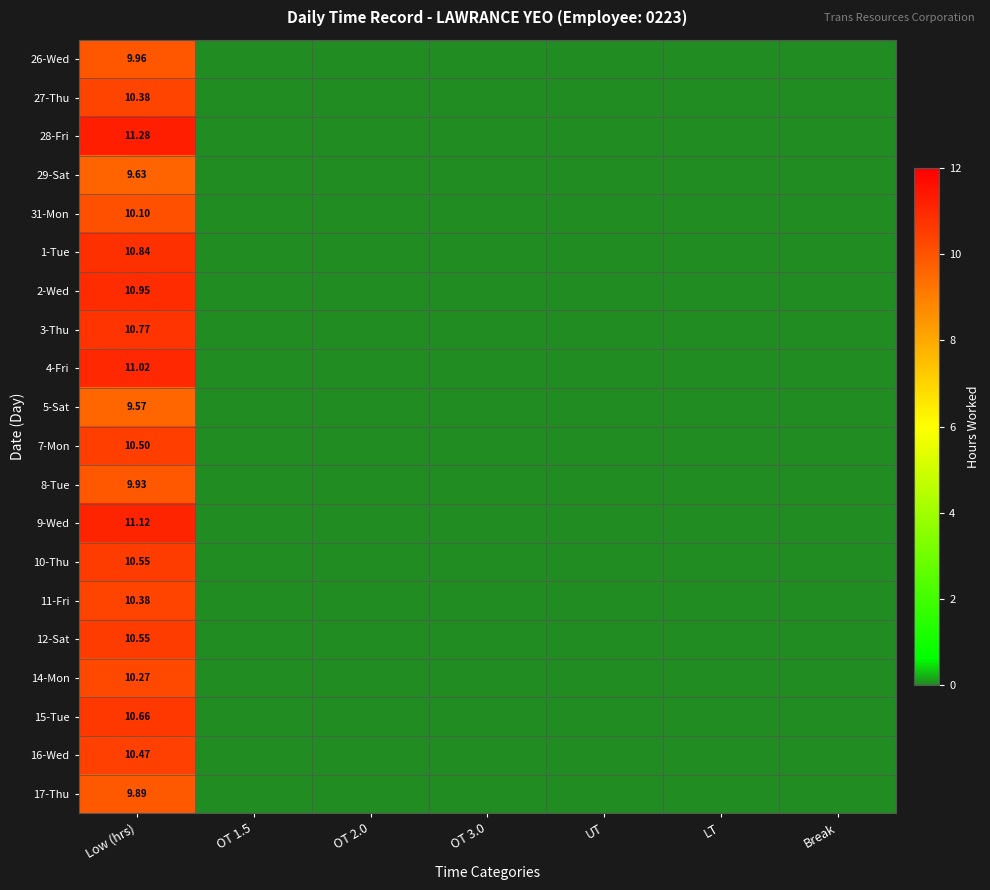

Between Low (hrs) and Break, which is larger?

Low (hrs)